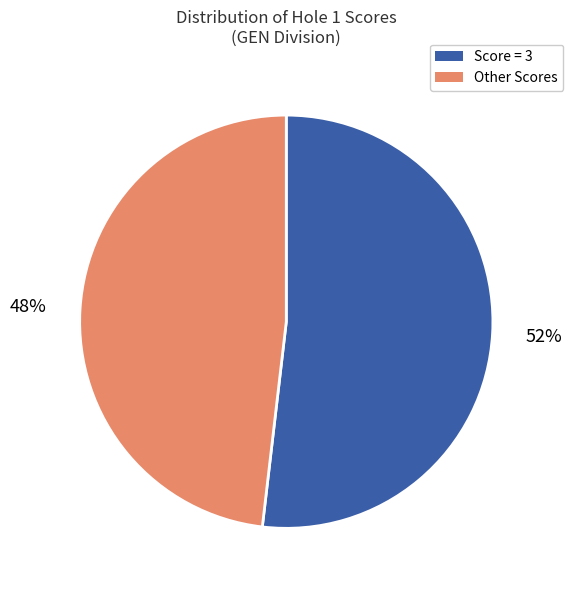

Does any single category account for the majority?

Yes